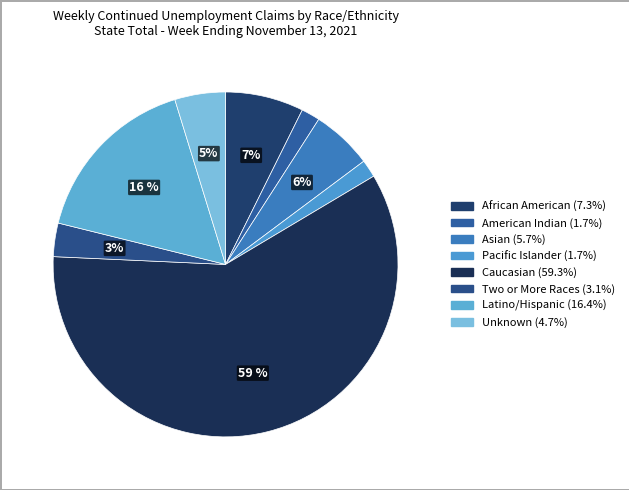

What percentage is NOT represented by African American?

92.7%